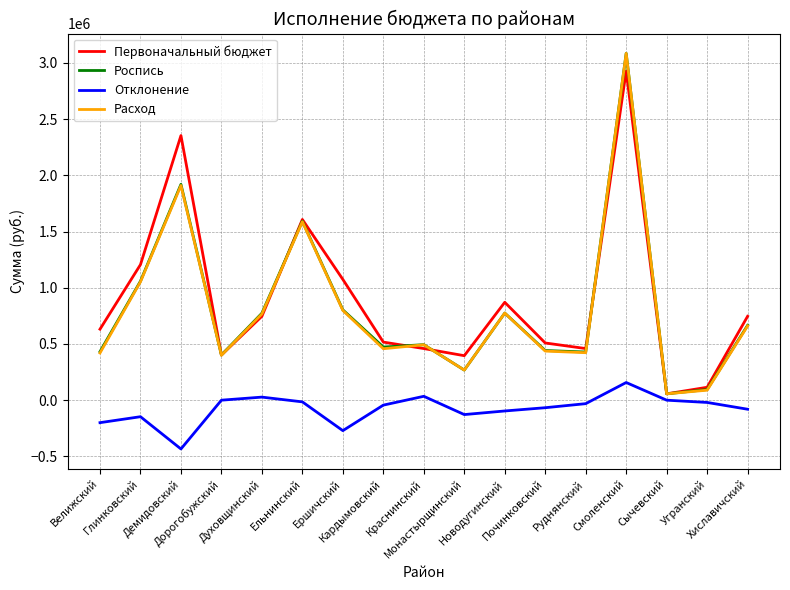

Where is the first local minimum for Расход?

Дорогобужский